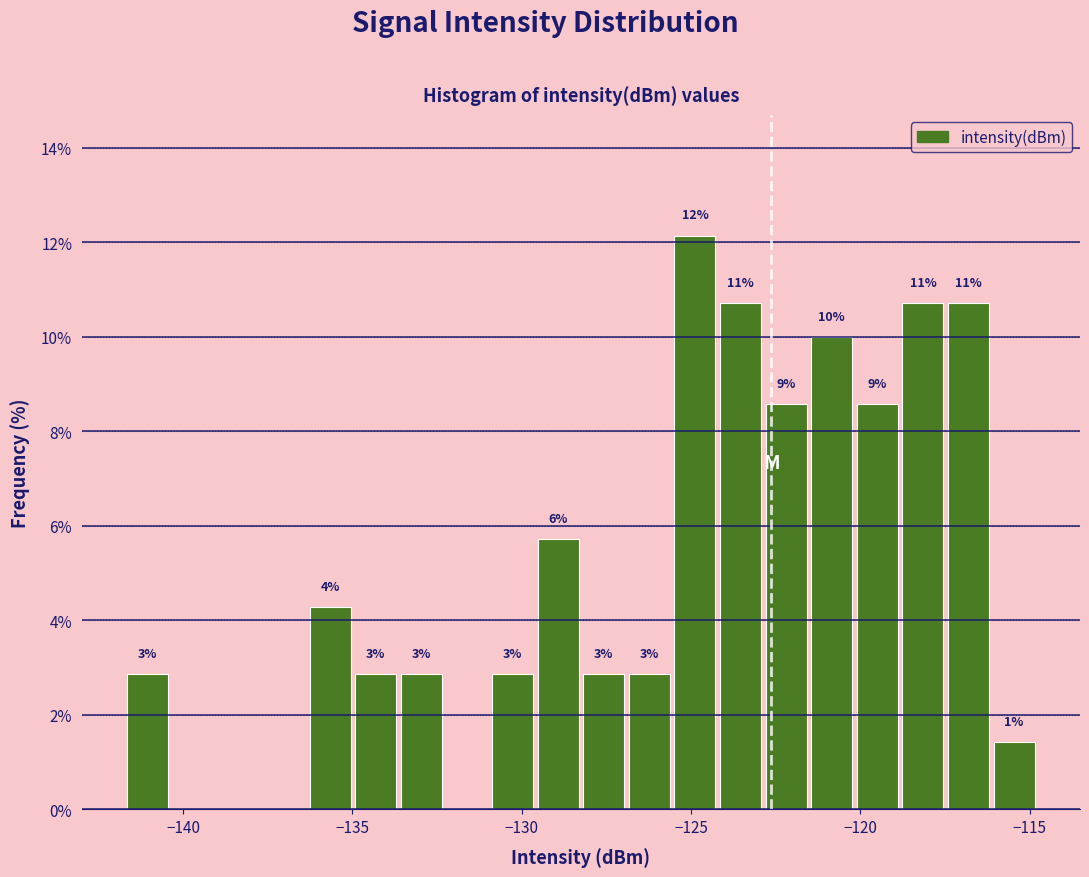

Around what value on the x-axis is the tallest bar? Give the approximate position of its centre, as read against the axis.

-125.0